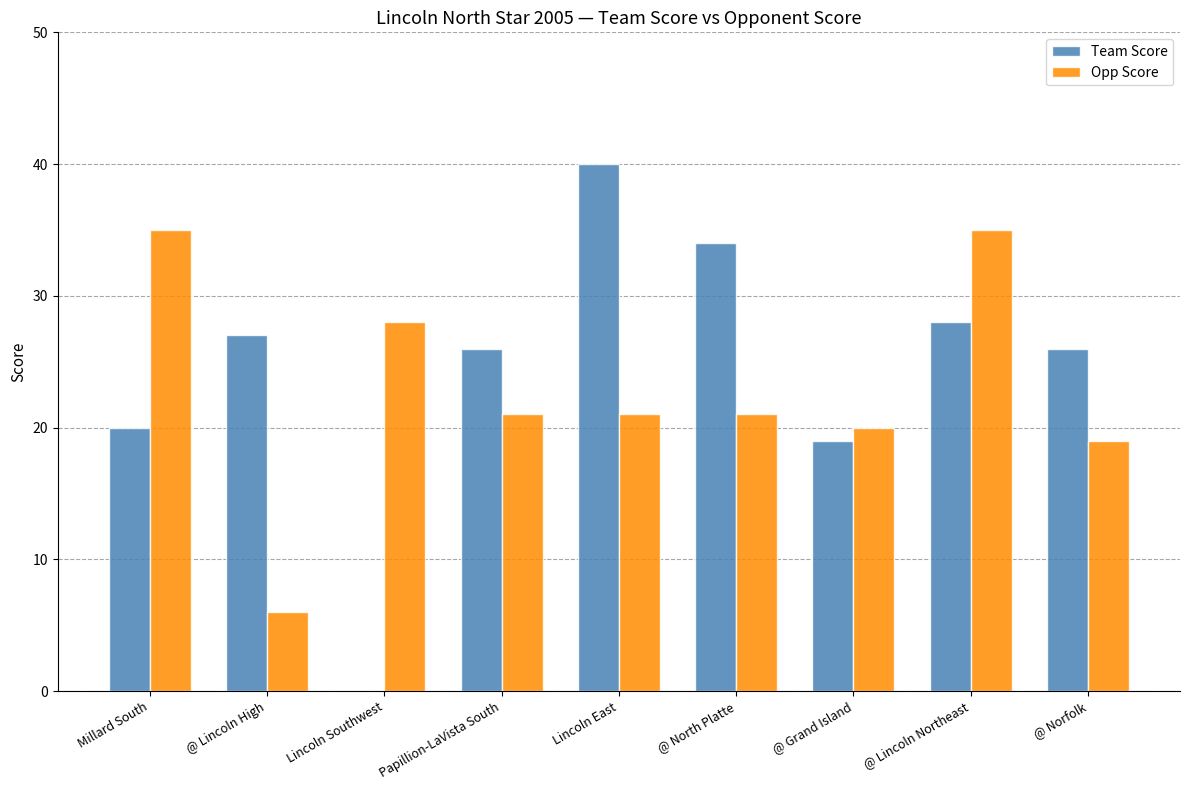

What is the sum of the Team Score values at @ Norfolk and @ Lincoln High?

53